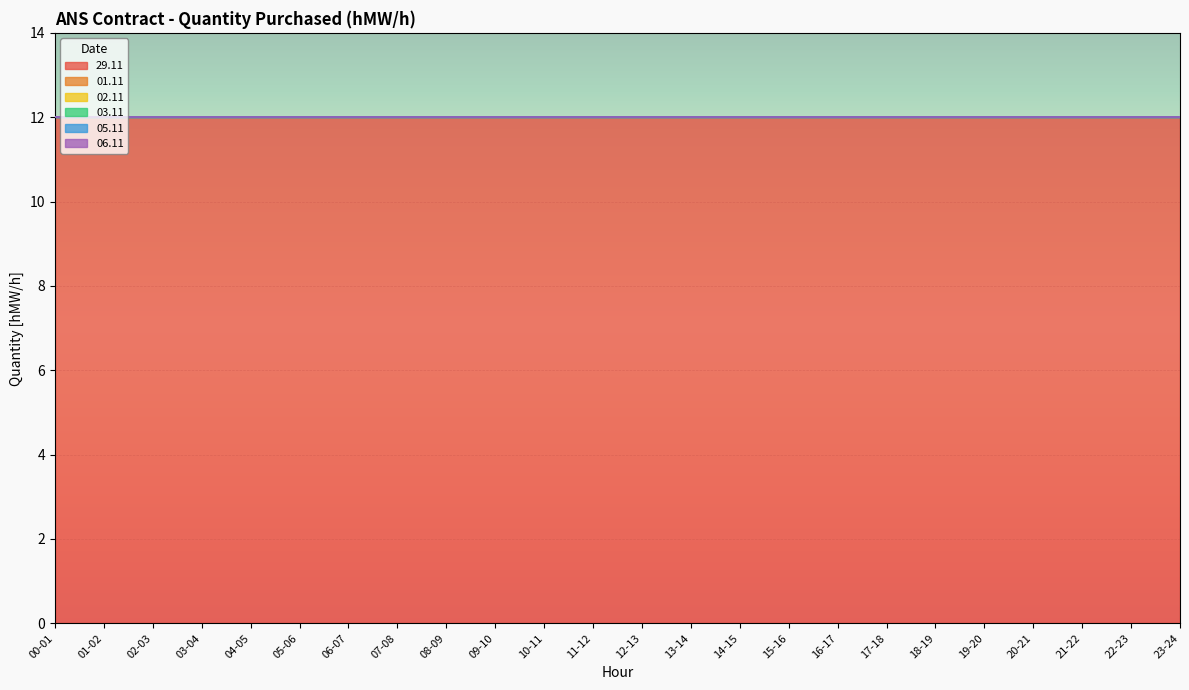

True or false: 05.11 has a value of 0 at 02-03.

True